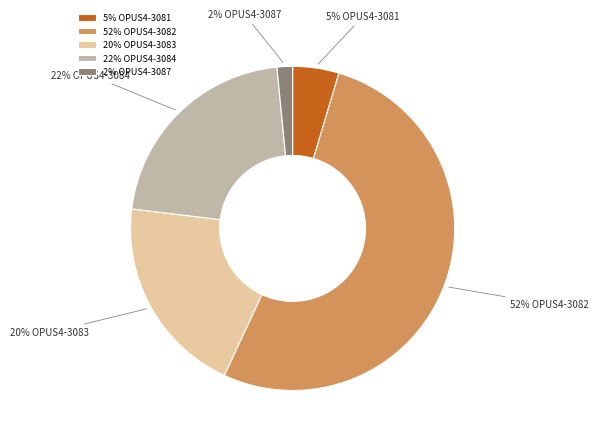

Is the sum of 52% OPUS4-3082 and 2% OPUS4-3087 greater than half?

Yes